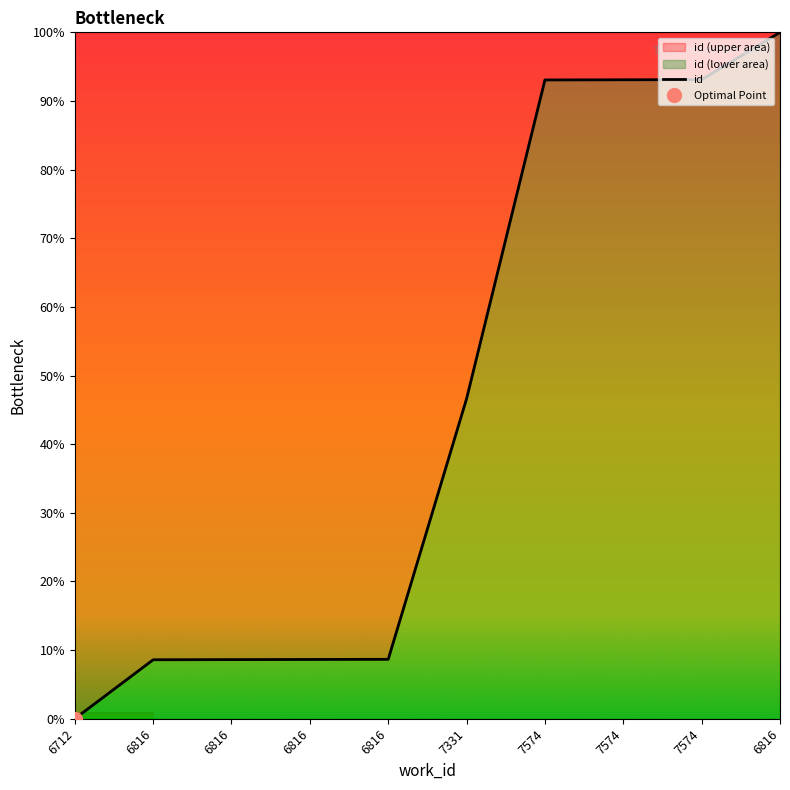

Rank the categories by value from lowest to highest.

6712, 6816, 6816, 6816, 6816, 7331, 7574, 7574, 7574, 6816